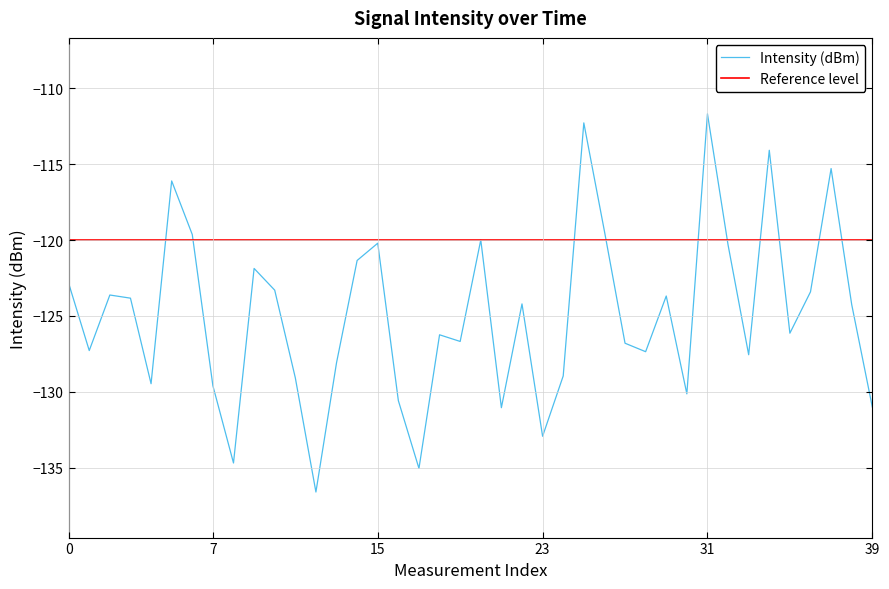

Which label corresponds to the smallest value in the chart?

12